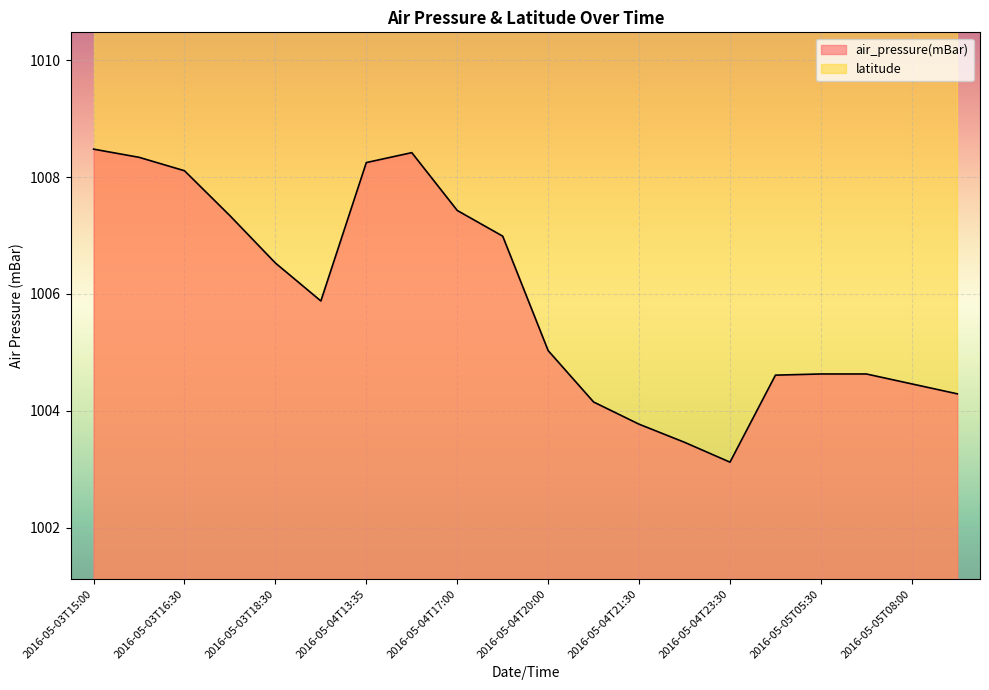

Does the chart display data point markers on the line(s)?

No